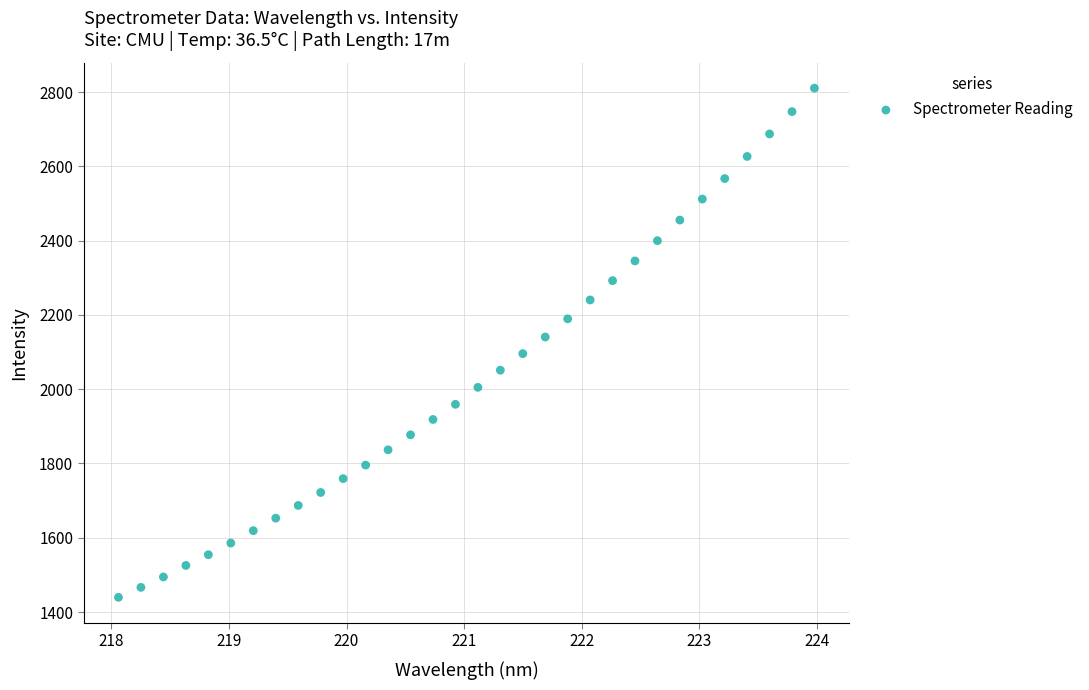

What is the range of X values (max minus min)?

5.9